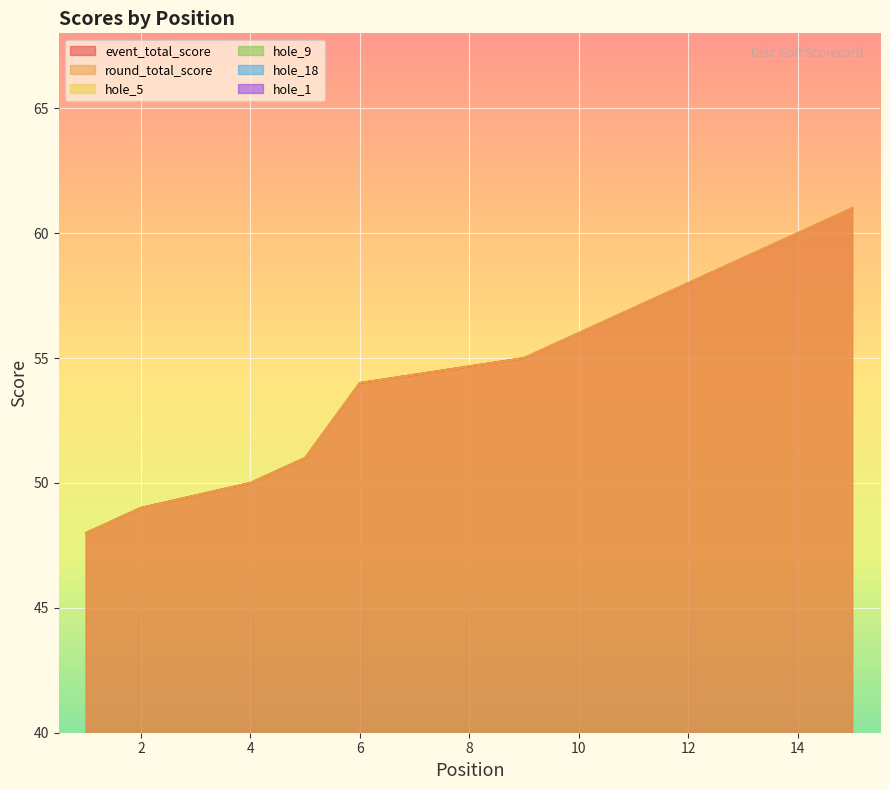

Does the chart display data point markers on the line(s)?

No